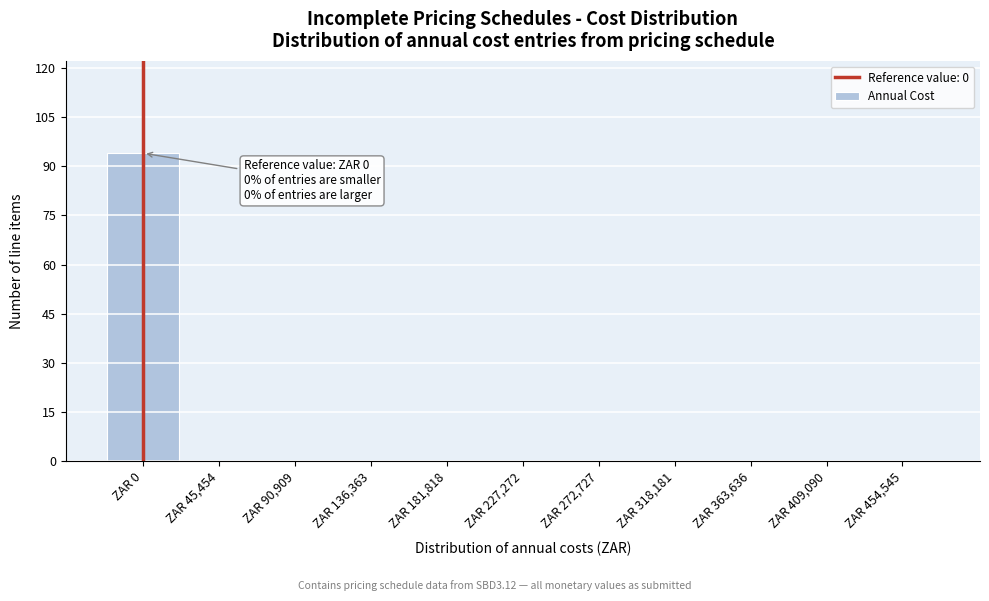

Reading left to right, transcribe all the data shown in this chart.

ZAR 0=94	ZAR 45,454=0	ZAR 90,909=0	ZAR 136,363=0	ZAR 181,818=0	ZAR 227,272=0	ZAR 272,727=0	ZAR 318,181=0	ZAR 363,636=0	ZAR 409,090=0	ZAR 454,545=0